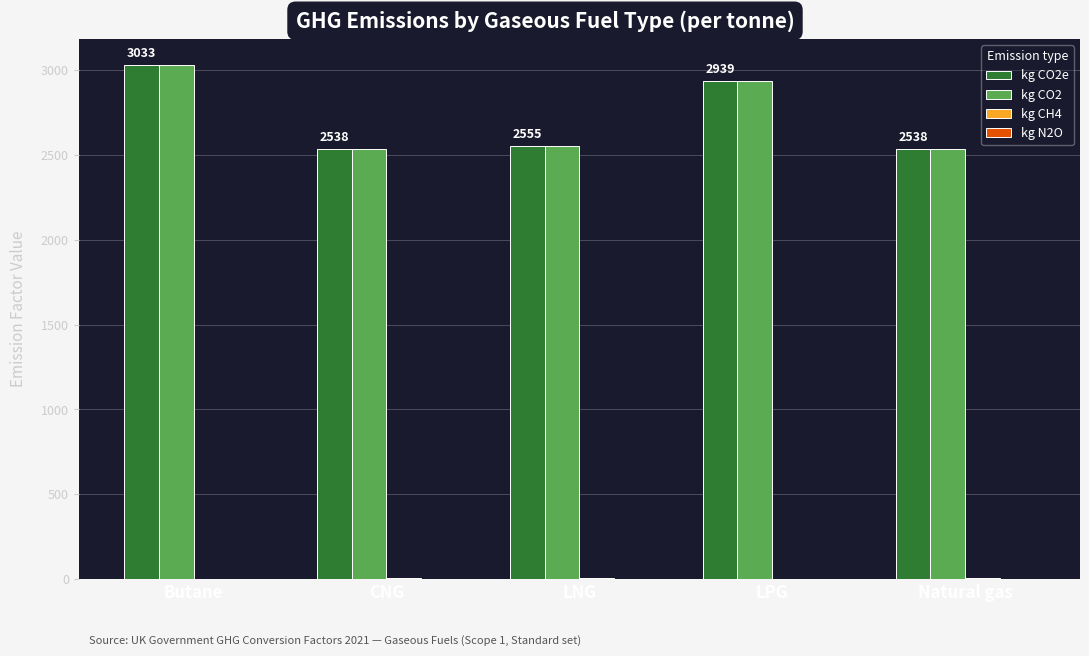

The kg CO2 series shows 4314.6 at LNG. True or false?

False